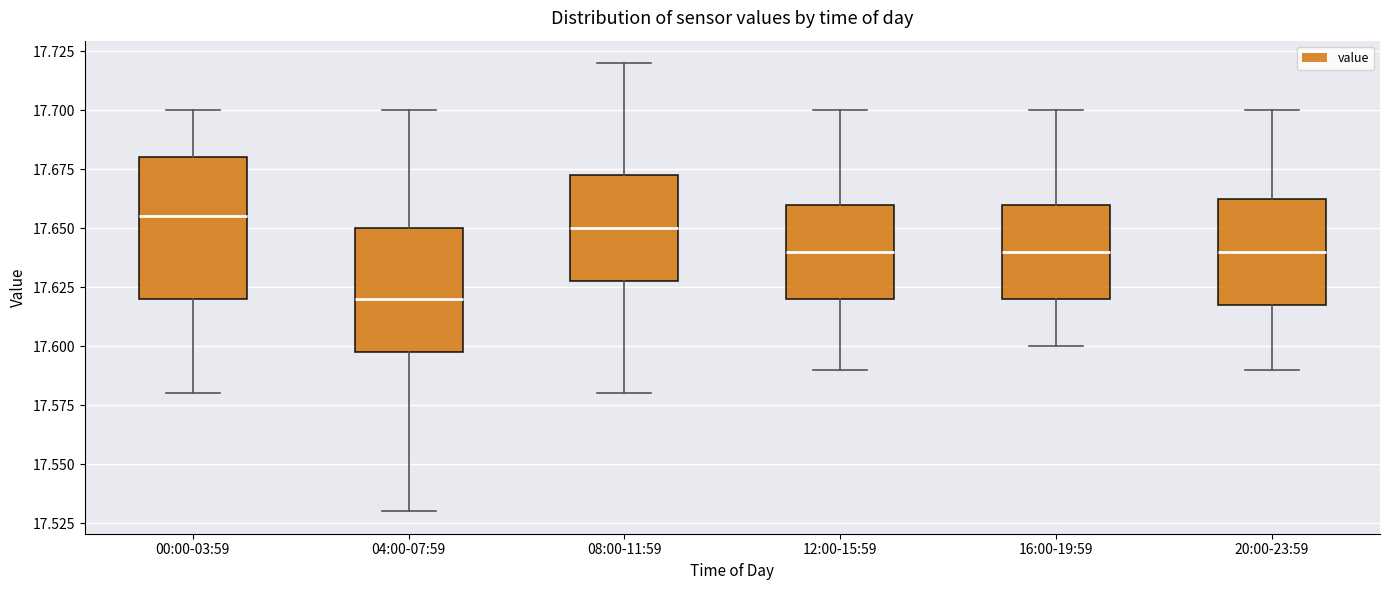

Where is the lower edge of the box for 00:00-03:59 on the y-axis? The values are not printed on the chart, so give them approximately, as read against the axis.

17.620